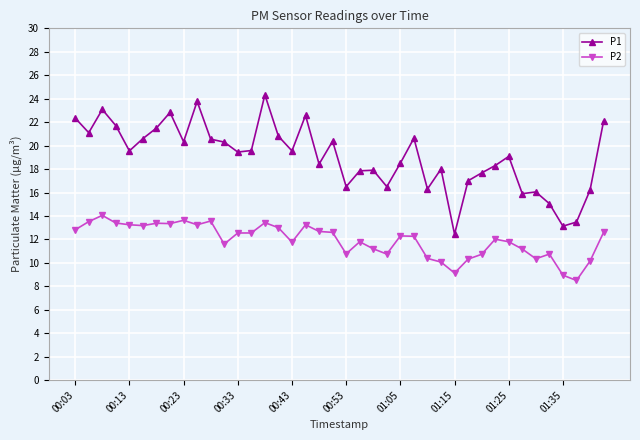

What is the average value of the P2 series?

11.9